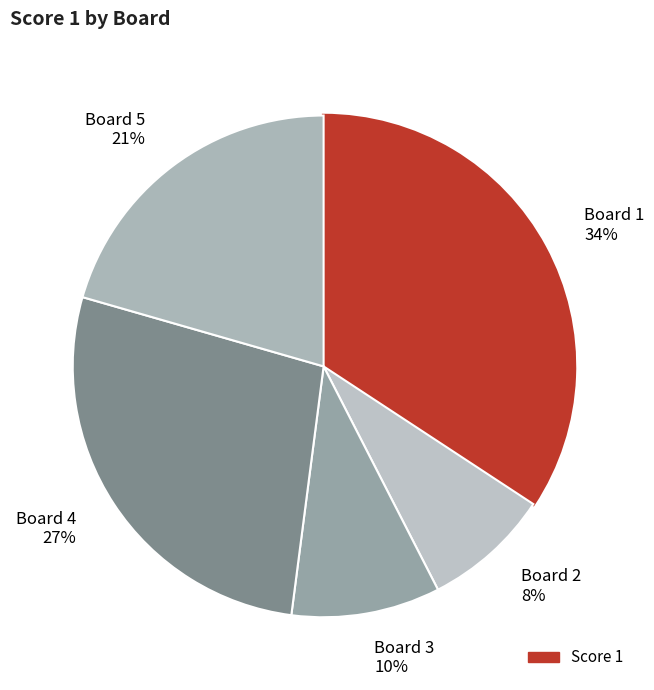

Is the sum of Board 5 21% and Board 3 10% greater than half?

No